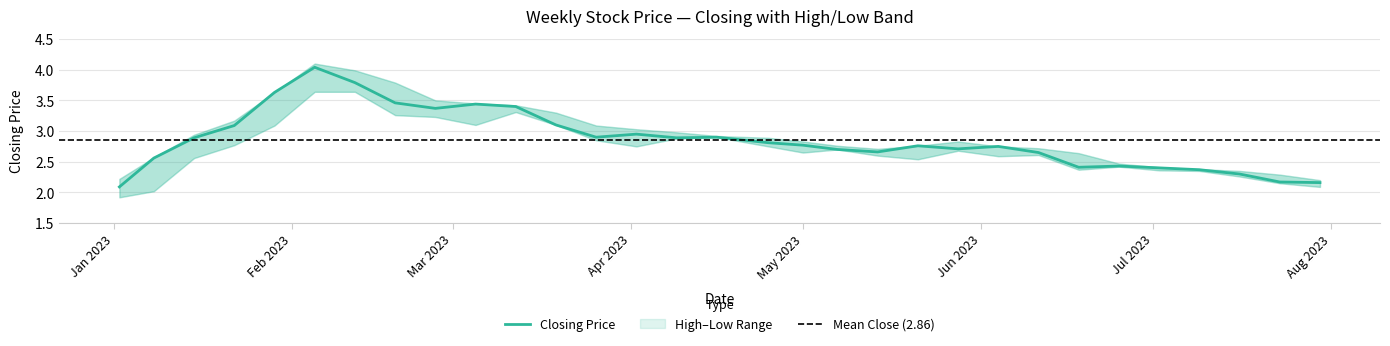

Between 13 and 20, which series saw the biggest shift?

high